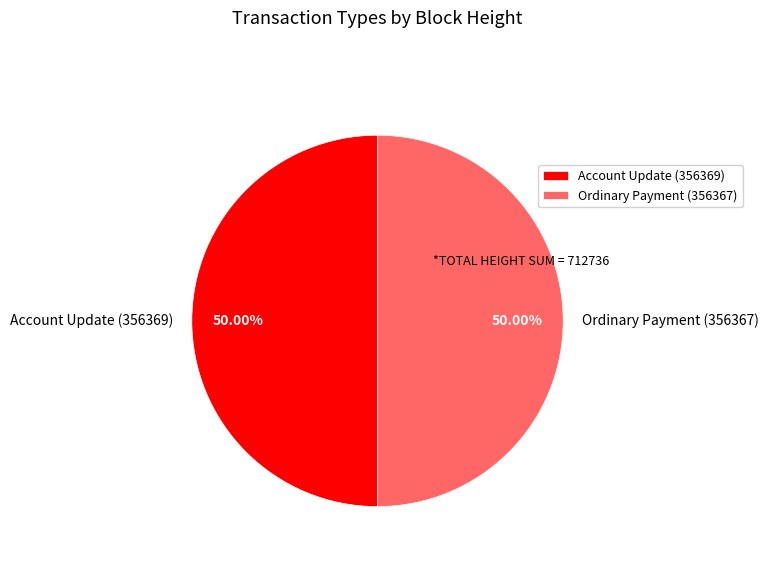

Approximately how many times larger is the value at Ordinary Payment (356367) compared to Account Update (356369)?

1.0